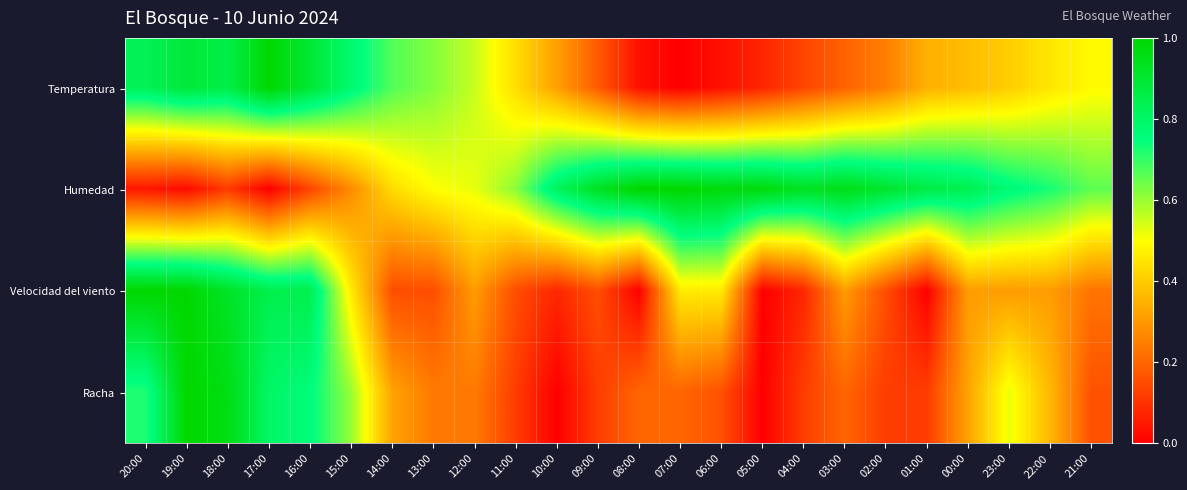

At which category is the sum across all series the highest?

19:00